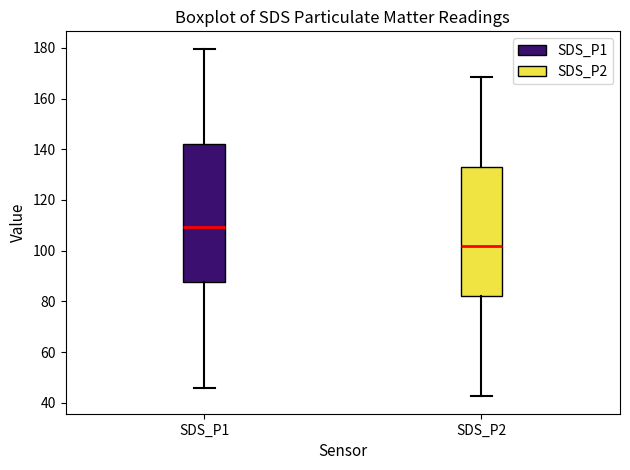

Which box's median line is the highest?

SDS_P1